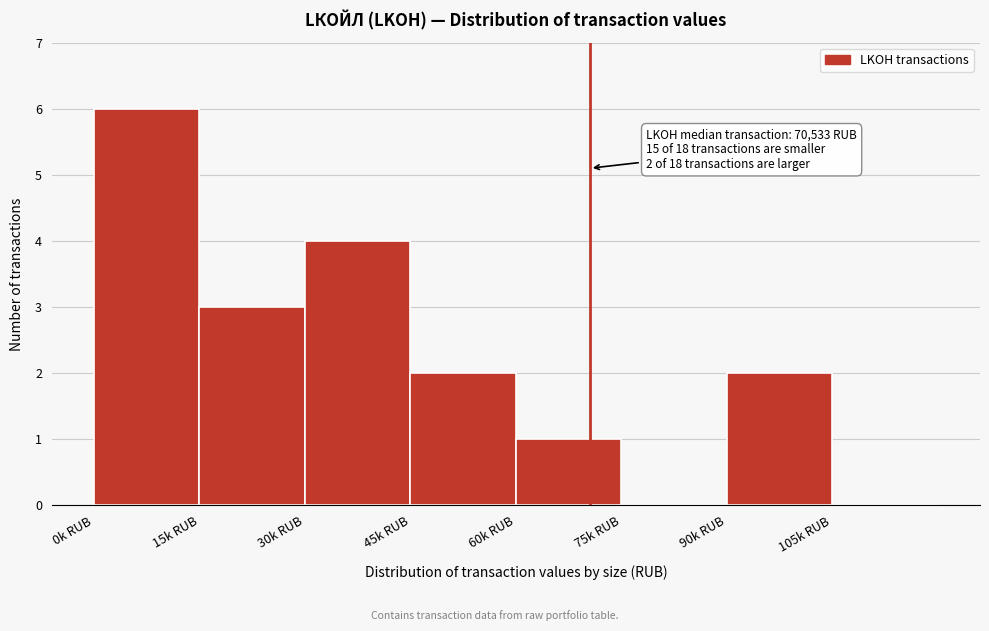

Reading left to right, extract all data points from this chart.

0k RUB=6	15k RUB=3	30k RUB=4	45k RUB=2	60k RUB=1	75k RUB=0	90k RUB=2	105k RUB=0